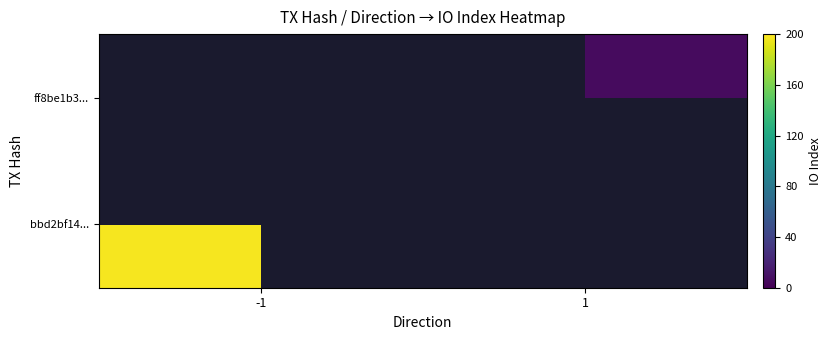

Rank the categories by bbd2bf14... value from lowest to highest.

-1, 1